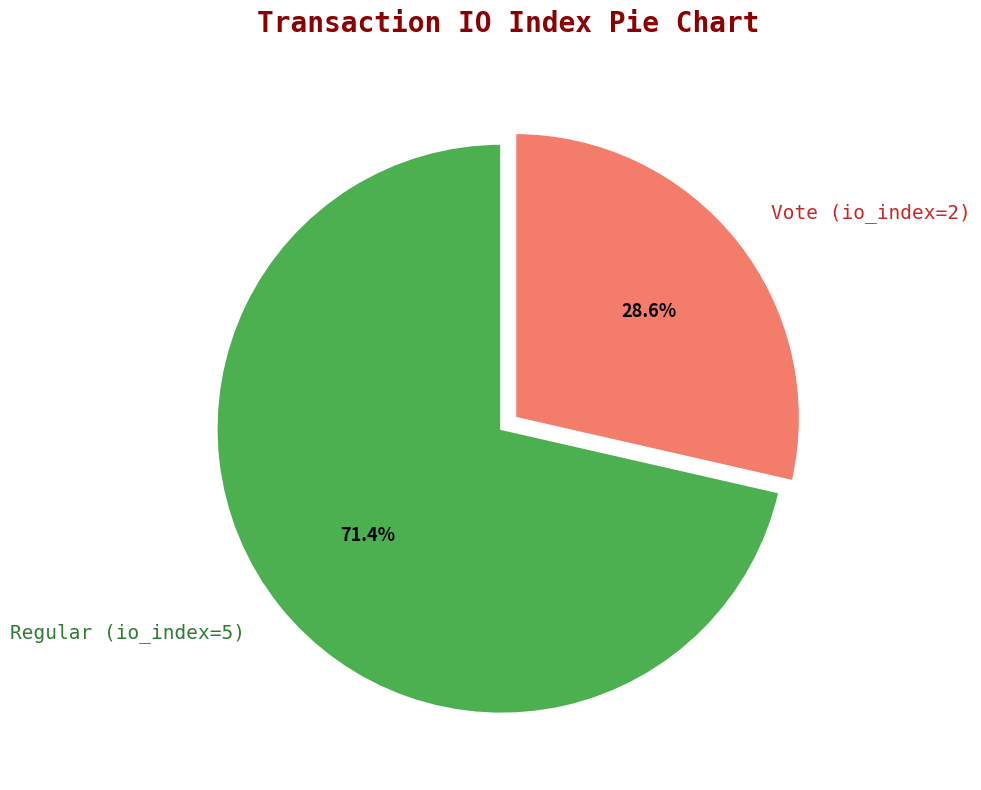

Rank the categories by value from lowest to highest.

Vote (io_index=2), Regular (io_index=5)